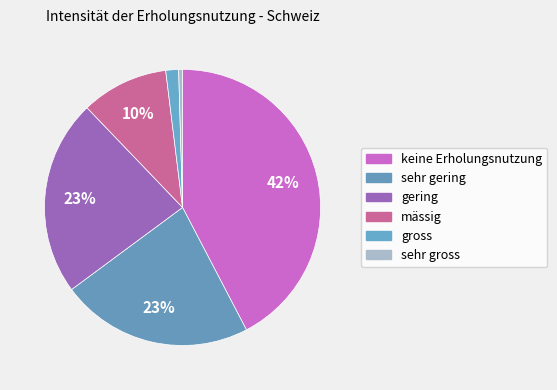

What is the smallest slice in the pie chart?

sehr gross